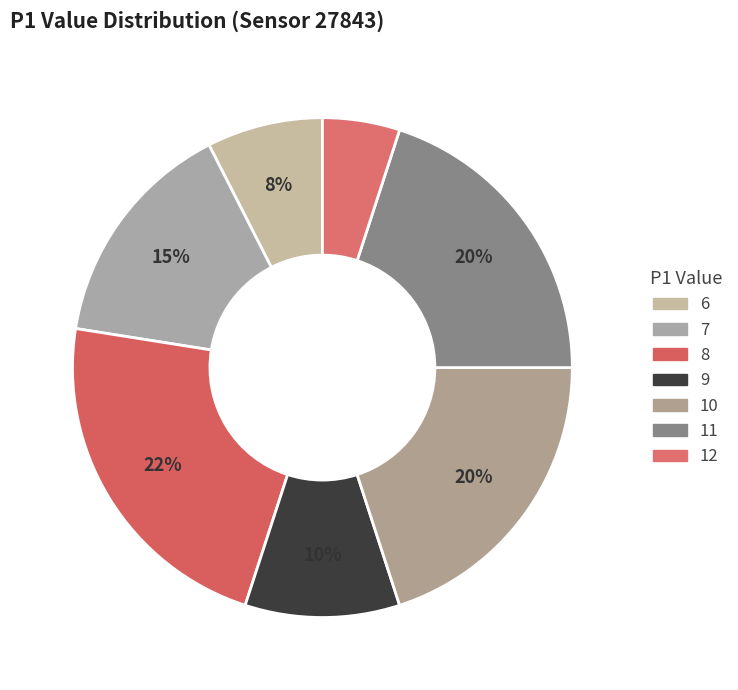

How many slices are in this pie chart?

7